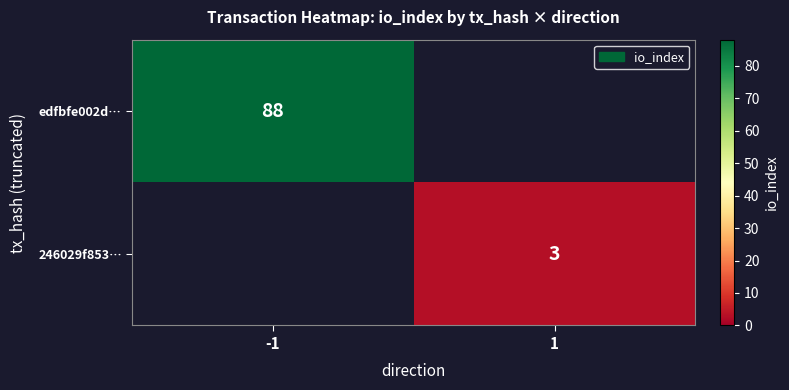

The edfbfe002d… series shows 21 at -1. True or false?

False